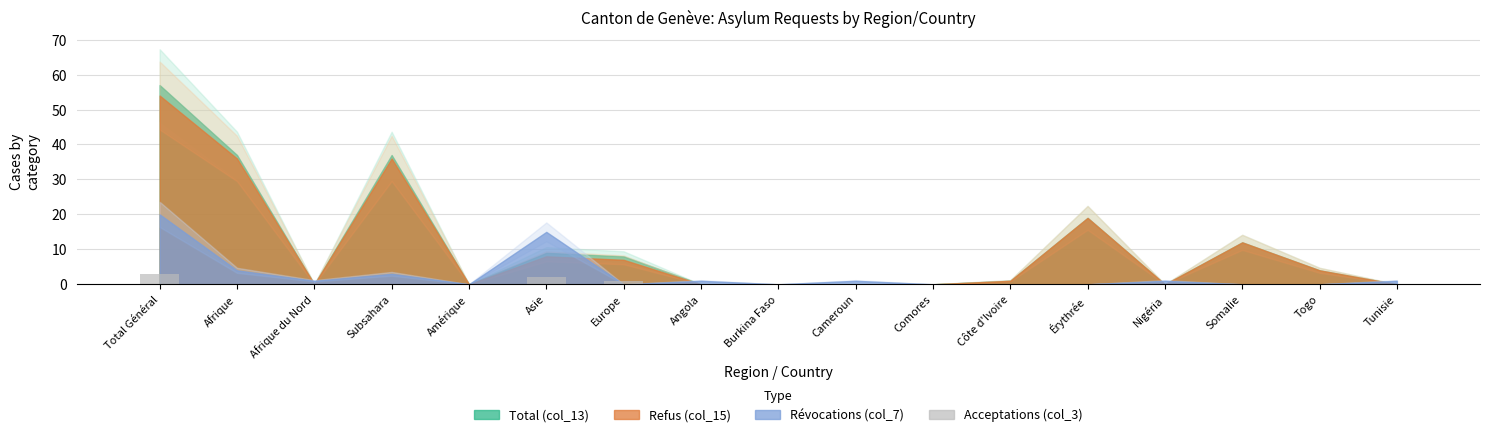

What is the maximum value shown in the chart?

3